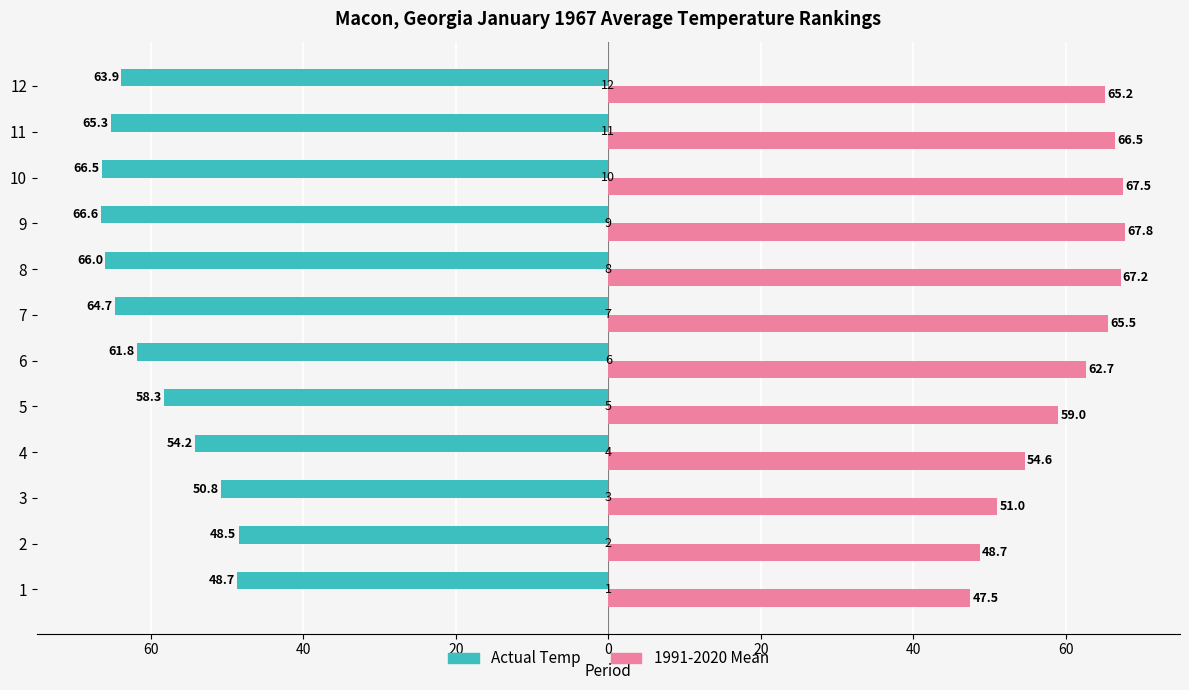

What are all the series names shown in the legend?

Actual Temp, 1991-2020 Mean